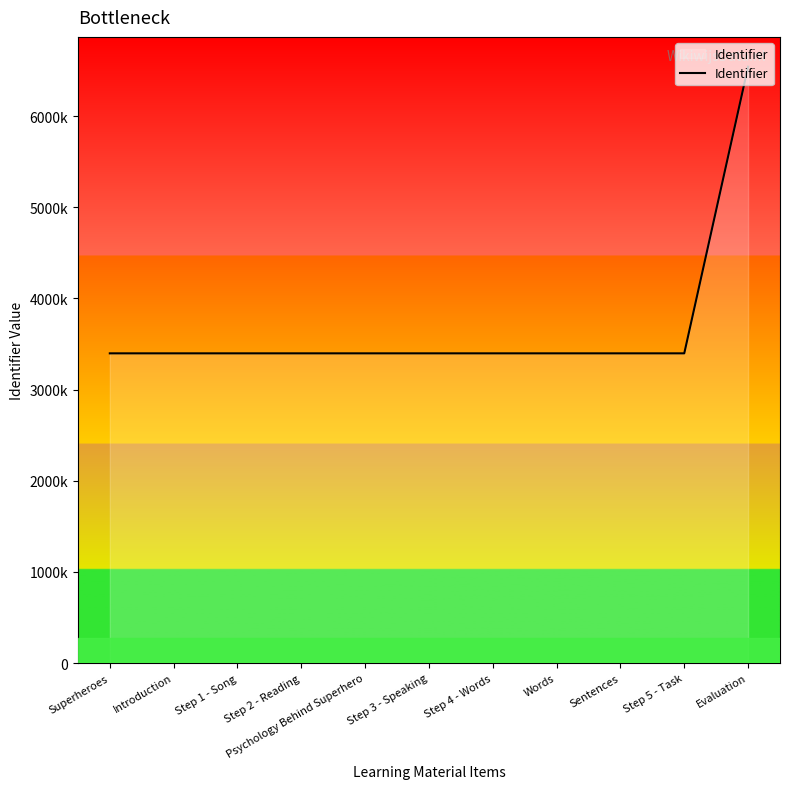

What is the label of the 1st point from the right?

Evaluation